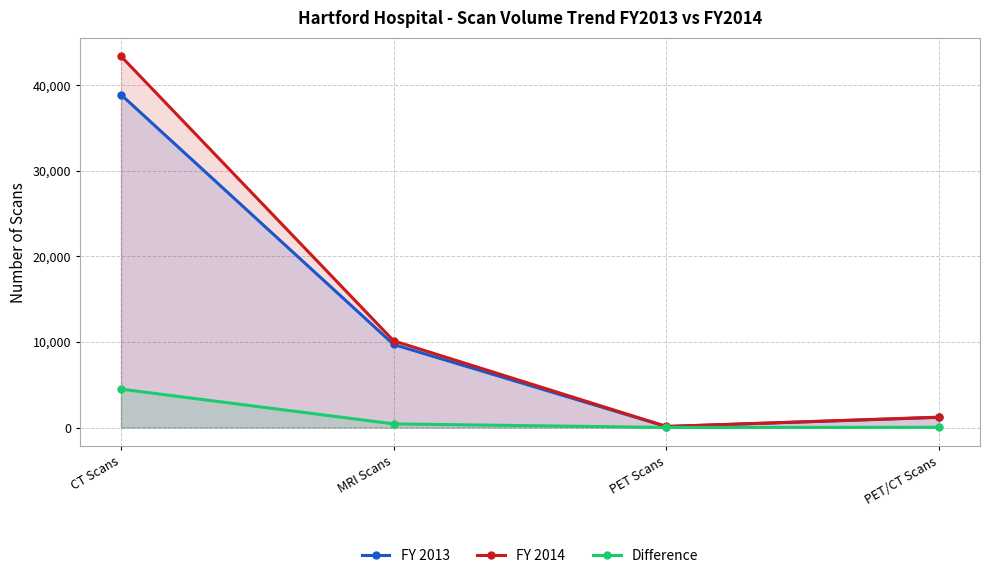

What is the difference between the maximum and minimum values in the FY 2013 series?

38762